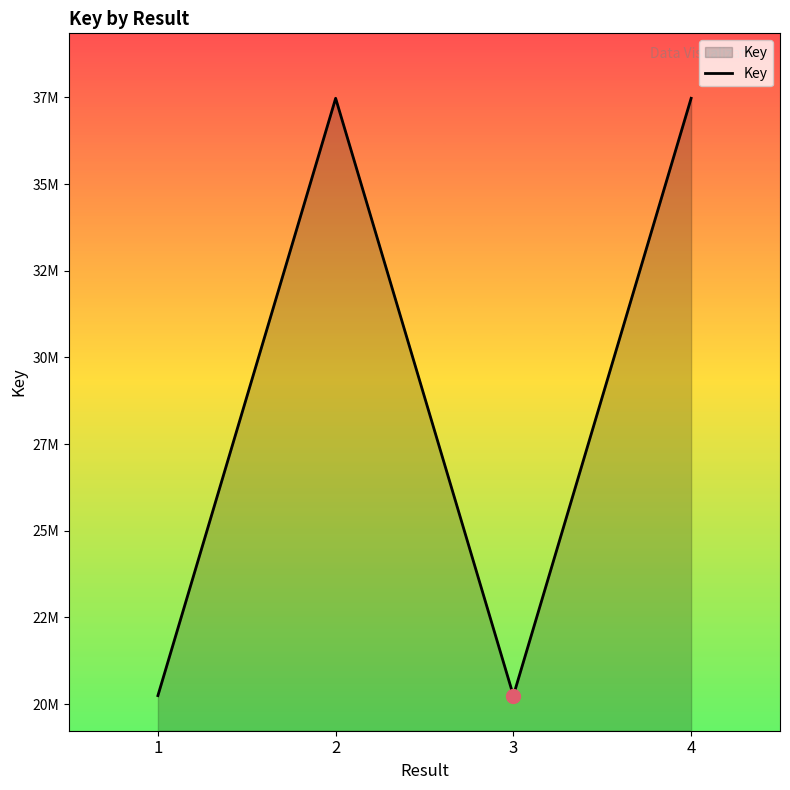

What is the ratio of the value at 4 to the value at 3?

1.9